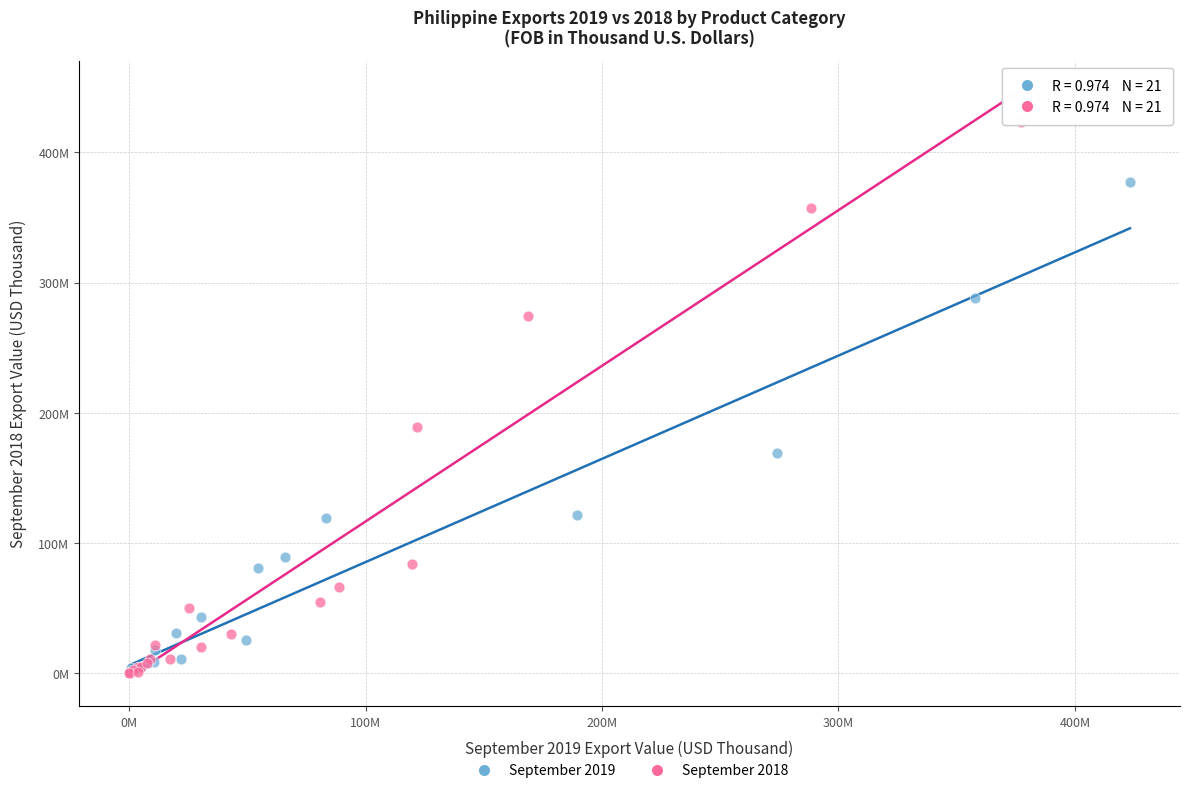

What are all the series names shown in the legend?

September 2019, September 2018